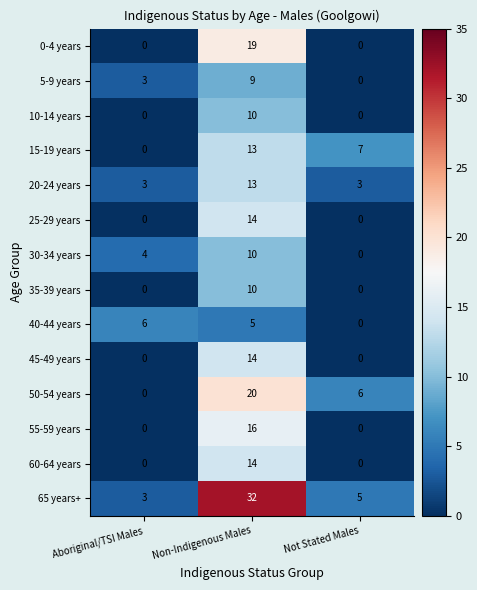

What is the total value across all series at Aboriginal/TSI Males?

19